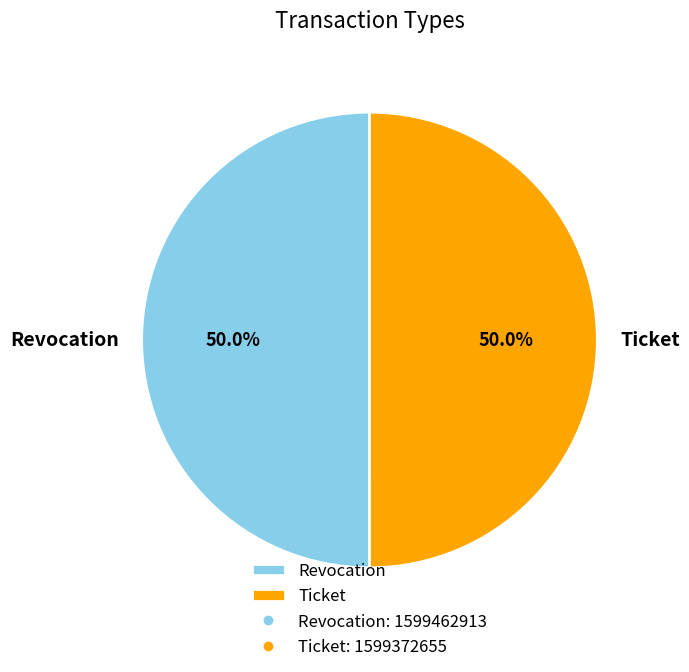

To the nearest percent, what portion does Ticket represent?

50%